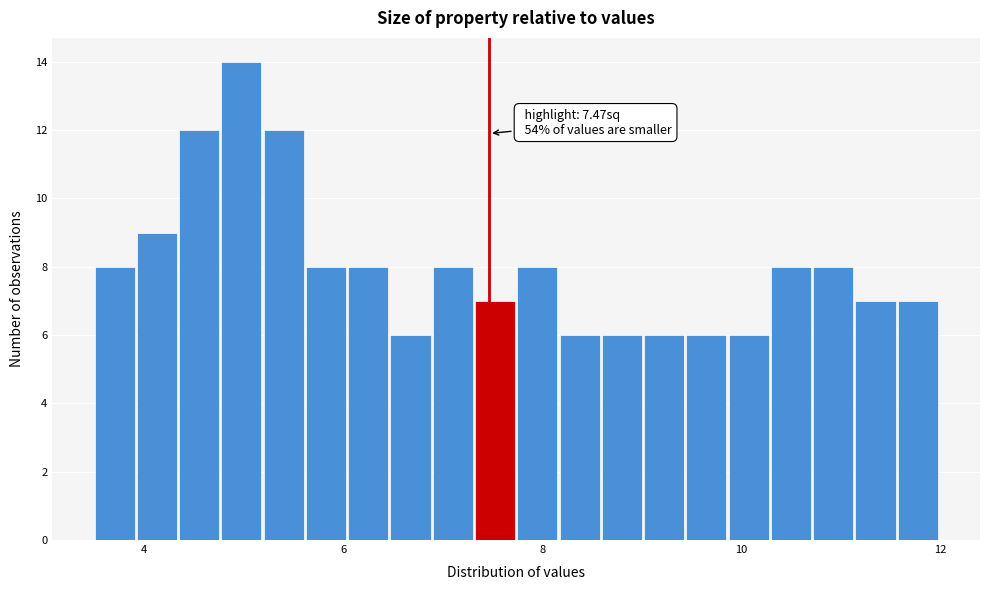

Read against the x-axis, roughly where is the centre of the tallest bar?

5.0